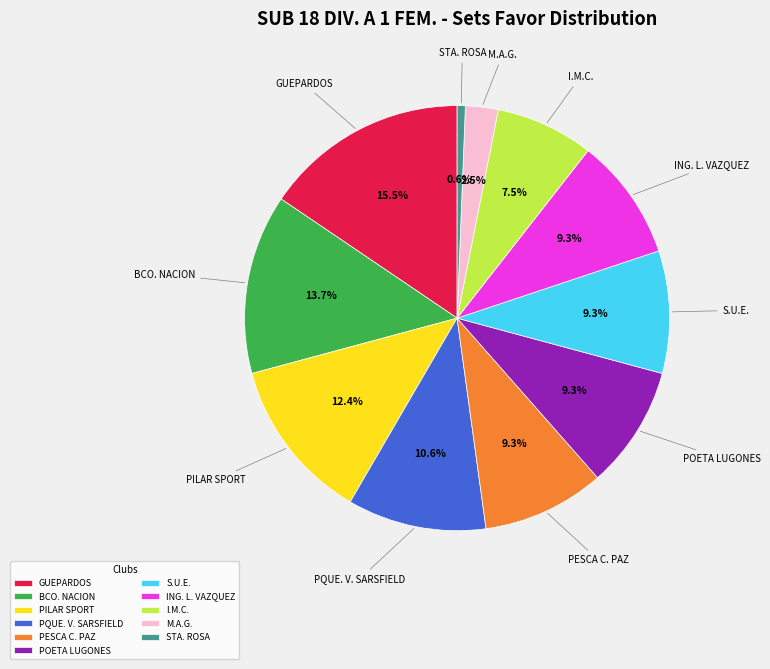

Count the number of slices in the pie.

11